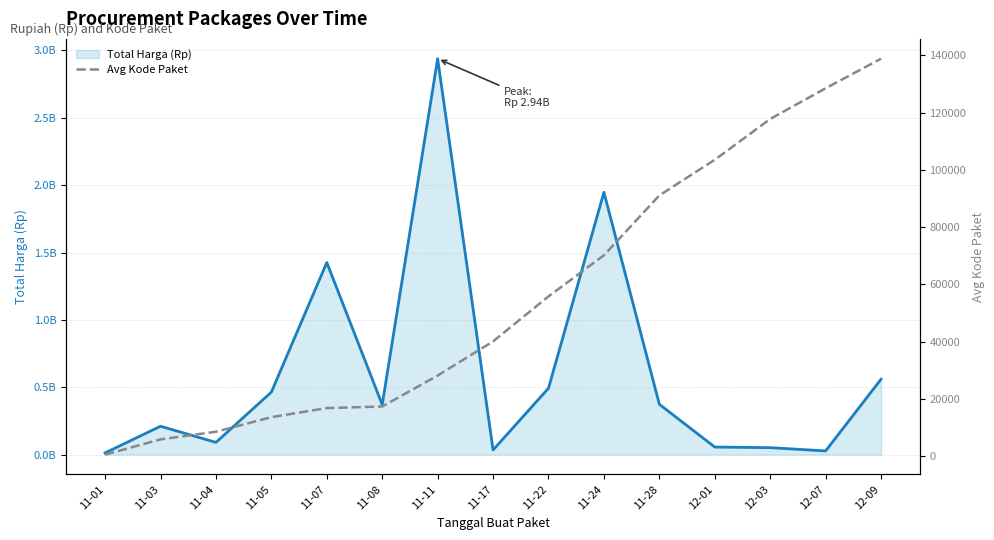

Reading left to right, extract all data points from this chart.

Total Harga (Rp): 12787500.0	210661270.0	90672075.0	464002100.0	1425867900.0	370716800.0	2938963240.0	34292000.0	493000000.0	1947327200.0	373404000.0	56152800.0	51601000.0	27412000.0	559971000.0
Avg Kode Paket: 569.5	5893.0	8561.8	13652.0	16823.0	17368.0	28195.7	40112.0	55826.0	70173.5	91101.0	103541.0	117783.0	128516.0	138847.0